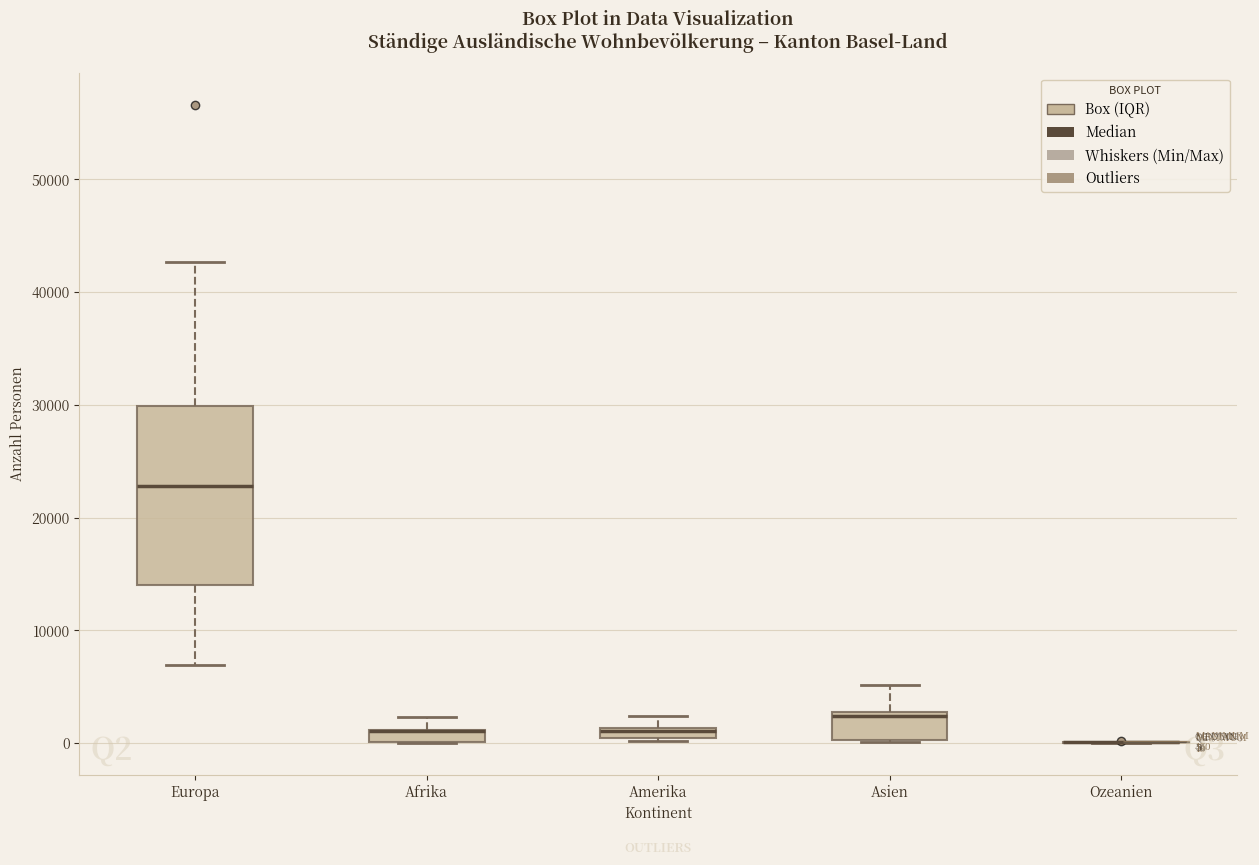

Comparing the boxes themselves (not the whiskers), which one is the tallest?

Europa